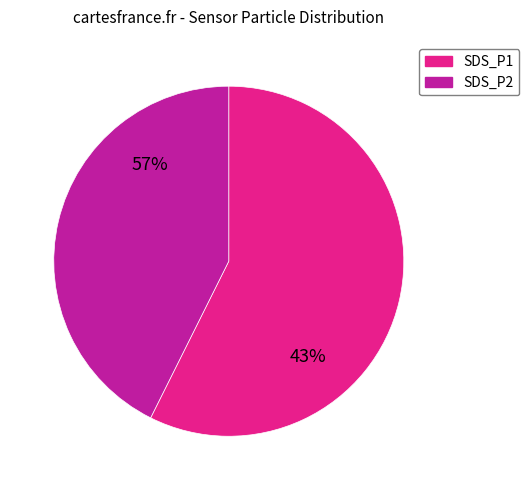

How many segments does this pie chart have?

2